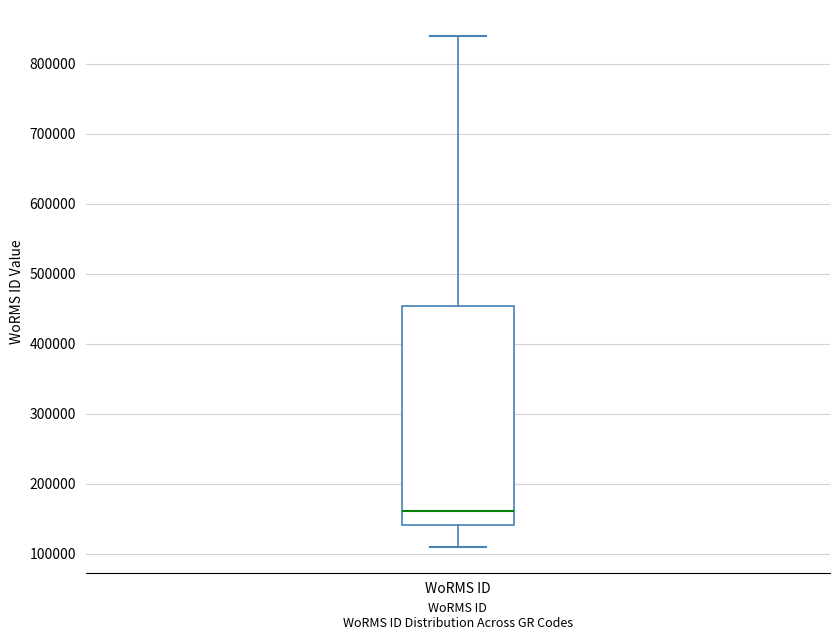

Read this box plot against the y-axis: the position of the median line, the range covered by the box, and the ends of both whiskers. The values are not printed on the chart, so give them approximately, as read against the axis.

median 160000, box 140000 to 450000, whiskers 110000 to 840000